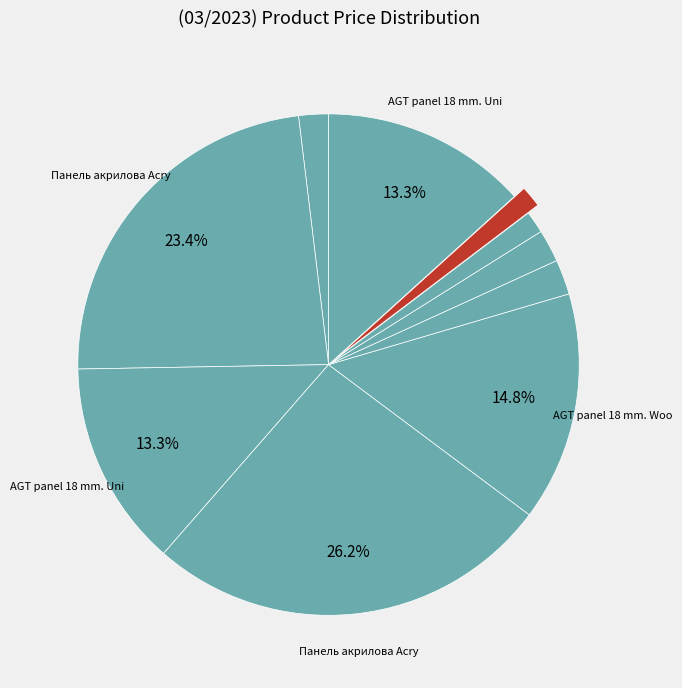

Rank the categories by value from lowest to highest.

LB-2250-А Унідекор, LB-2250-В Унідекор, Ламінат AGT Йога Преміум, LB-2050-В Унідекор, LB-2050-А Унідекор, AGT panel 18 mm. Unidecor, AGT panel 18 mm. Unidecor (2800), AGT panel 18 mm. Wood decor, Панель акрилова Acrylic 18 мм. Уні плюс, Панель акрилова Acrylic 18 мм. Фантазія